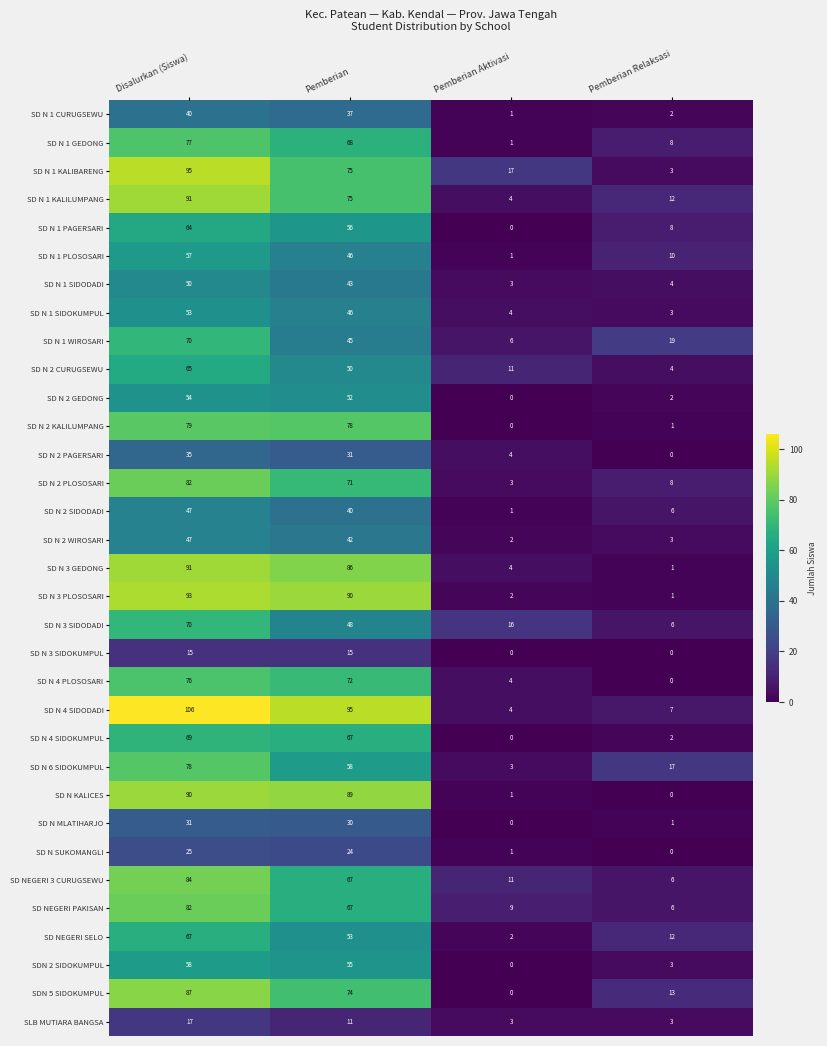

List the labels in order of SD N 1 SIDODADI value, smallest first.

Pemberian Aktivasi, Pemberian Relaksasi, Pemberian, Disalurkan (Siswa)